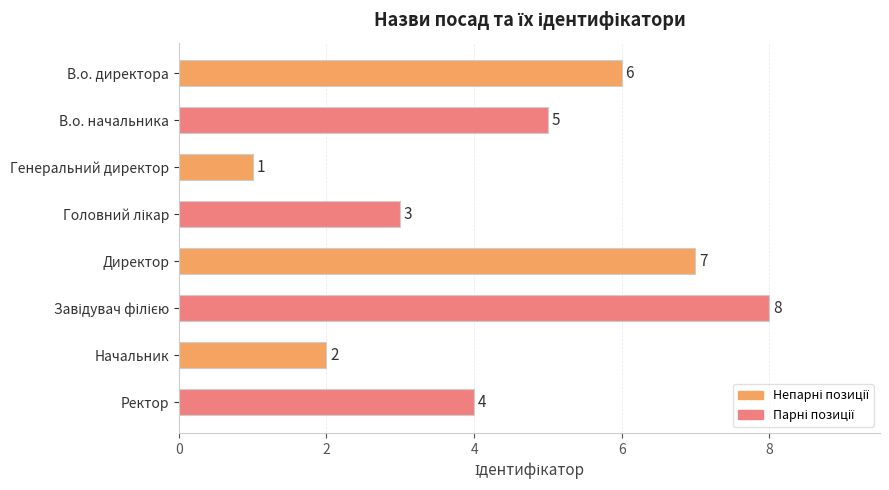

Reading bottom to top, extract all data points from this chart.

4	2	8	7	3	1	5	6